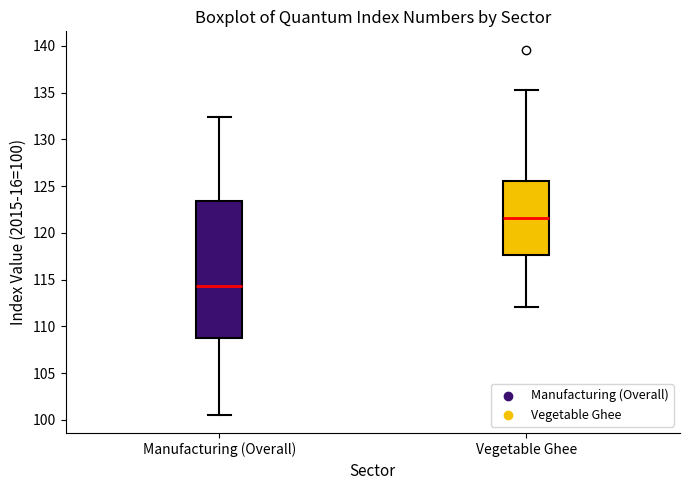

Where is the upper edge of the box for Vegetable Ghee on the y-axis? The values are not printed on the chart, so give them approximately, as read against the axis.

125.5